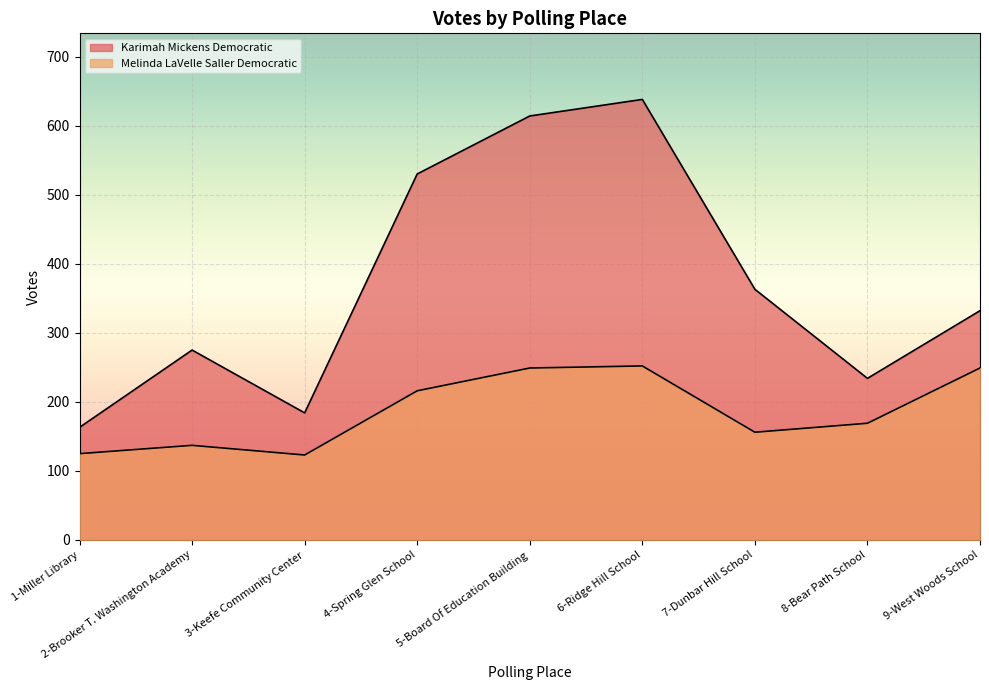

What is the difference between the maximum and minimum values in the Karimah Mickens Democratic series?

475